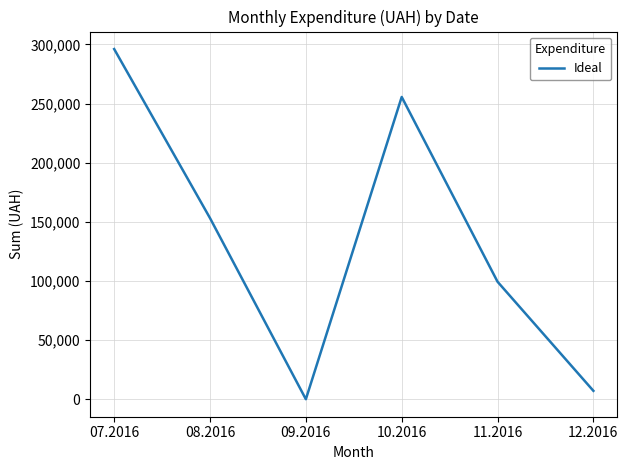

What is the change in value from 09.2016 to 11.2016?

+99317.8